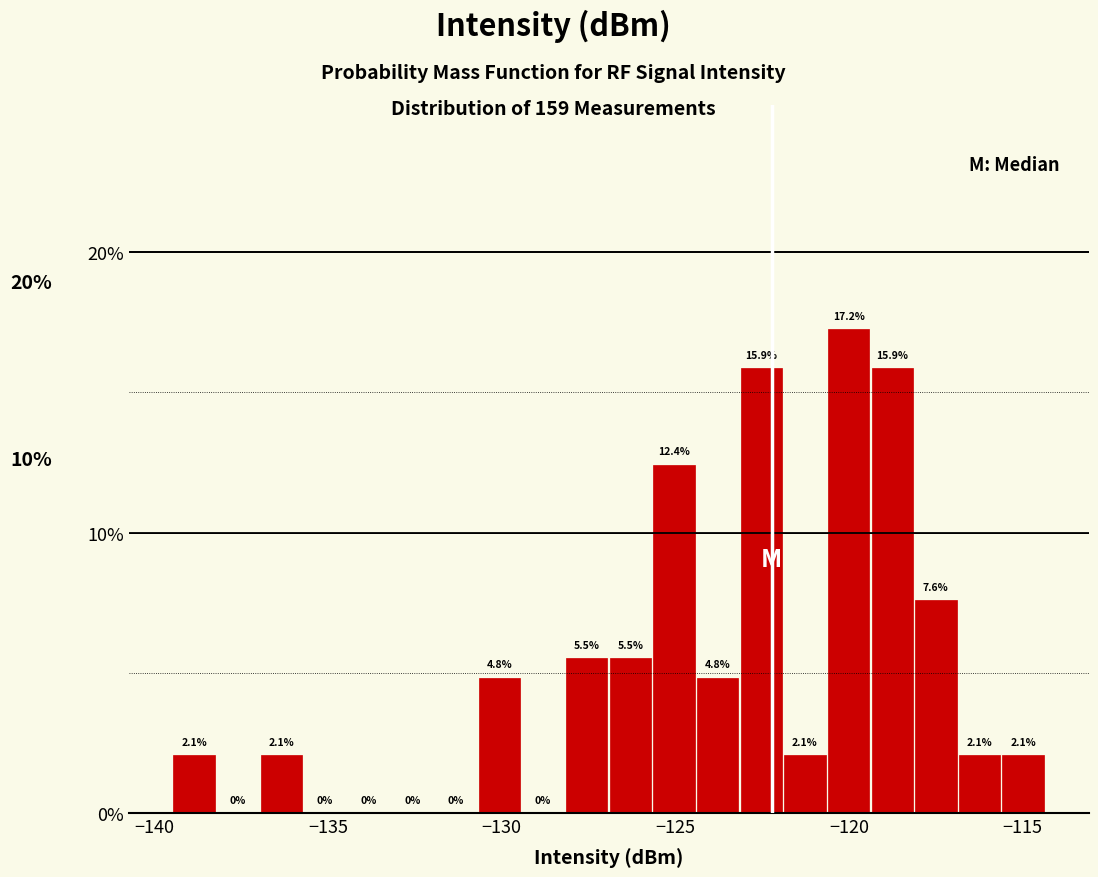

Around what value on the x-axis is the tallest bar? Give the approximate position of its centre, as read against the axis.

-120.0